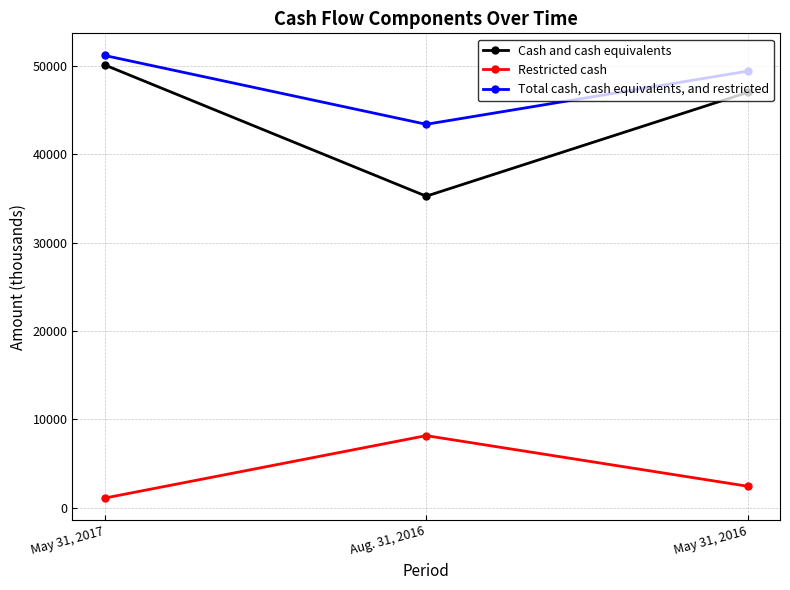

How many series are shown in this chart?

3